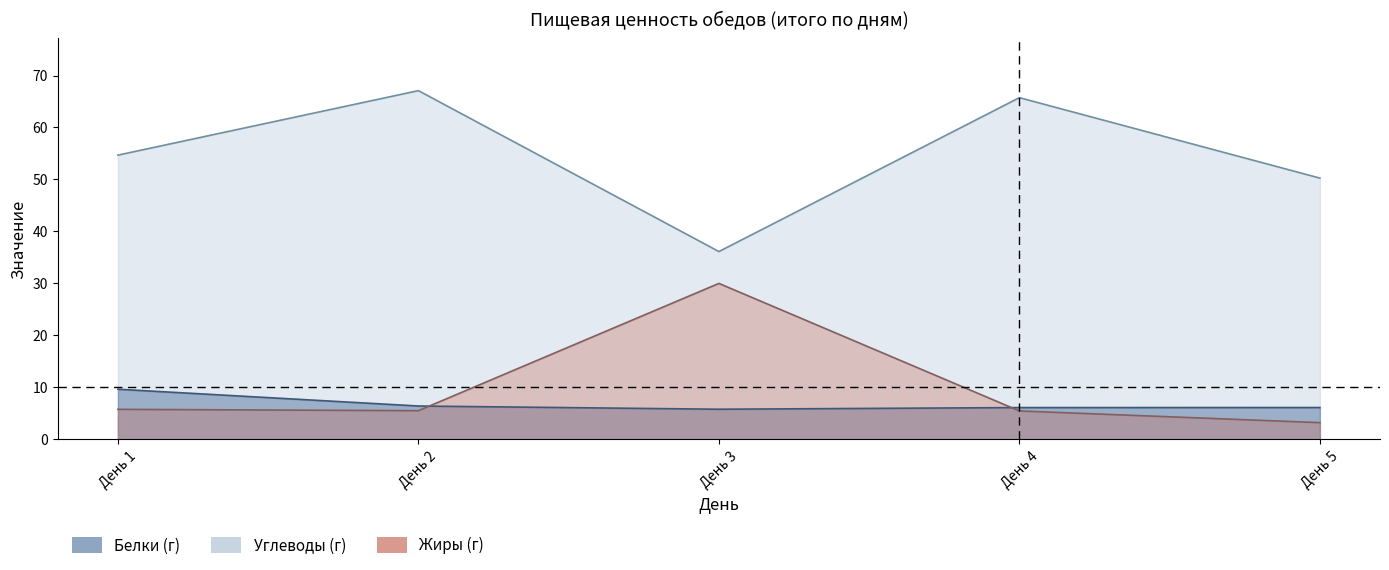

Between which two adjacent categories do Жиры and Белки first intersect?

День 2 and День 3